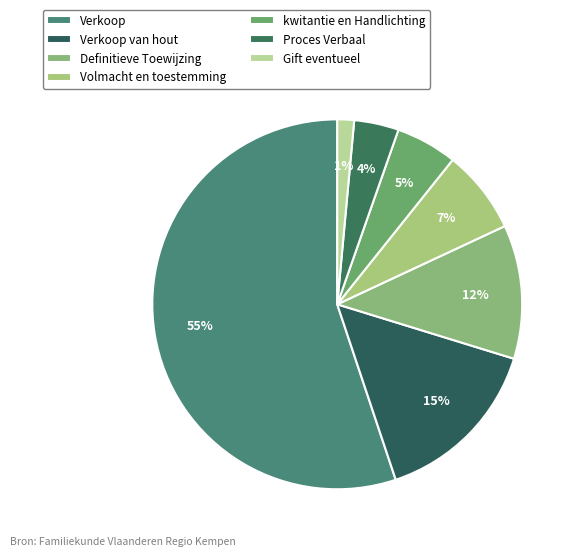

Which slice represents more than half of the pie?

Verkoop